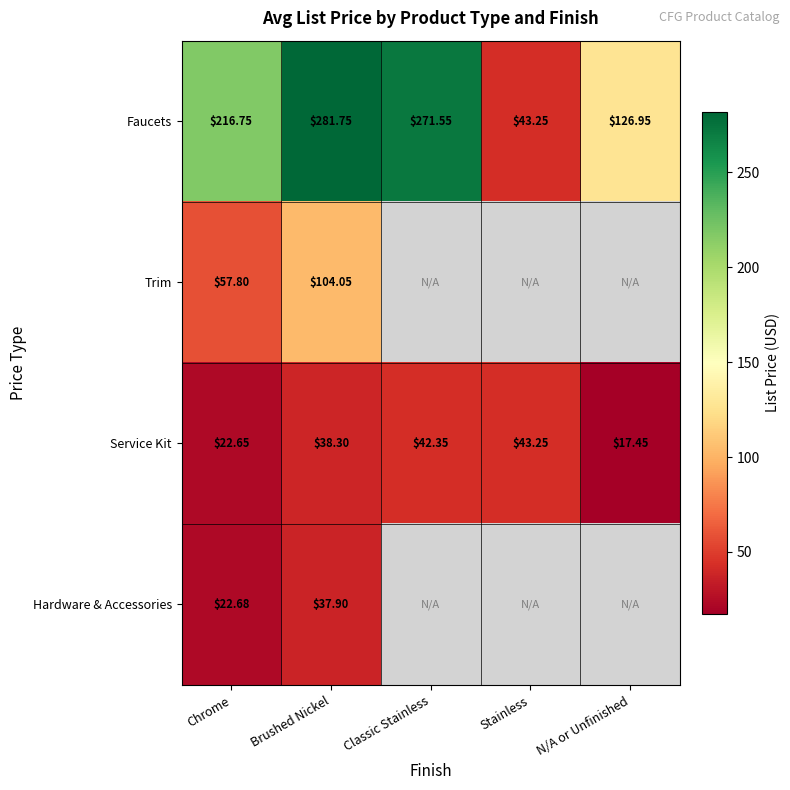

Rank the categories by Service Kit value from highest to lowest.

Stainless, Classic Stainless, Brushed Nickel, Chrome, N/A or Unfinished